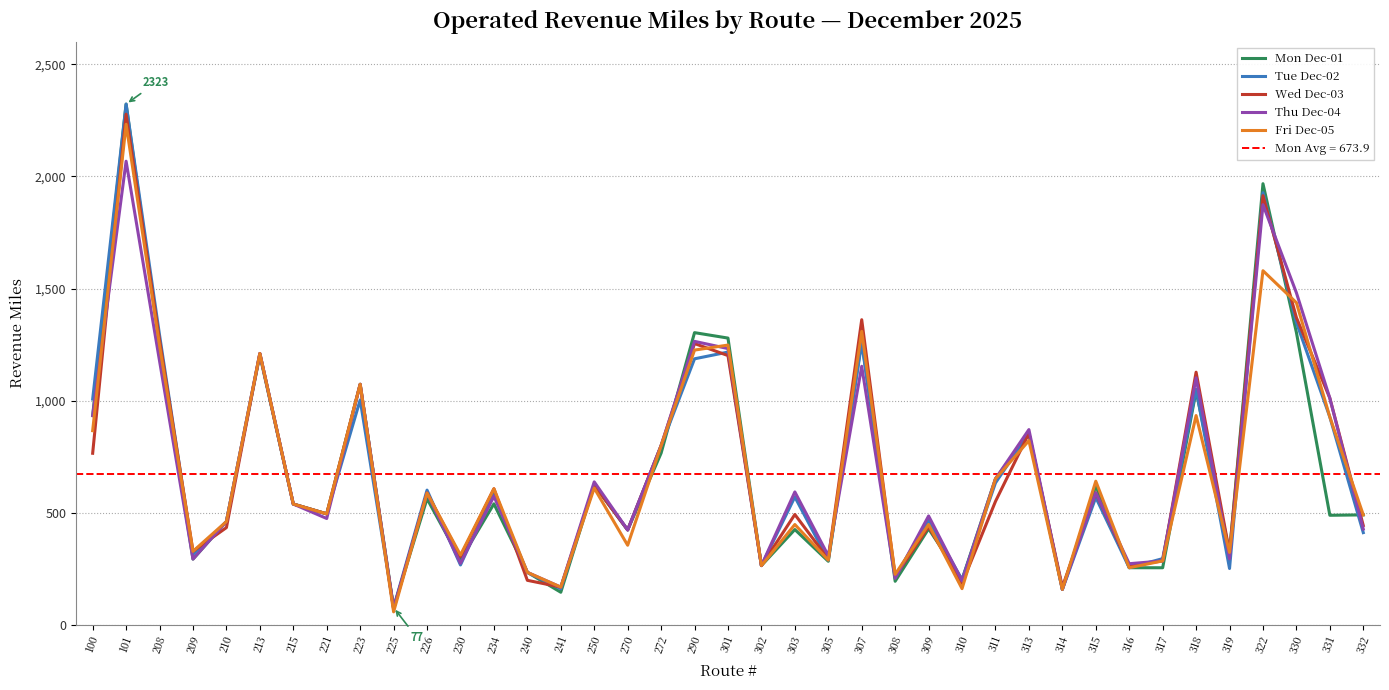

Is it true that Wed Dec-03 equals 588.0 at 226?

True